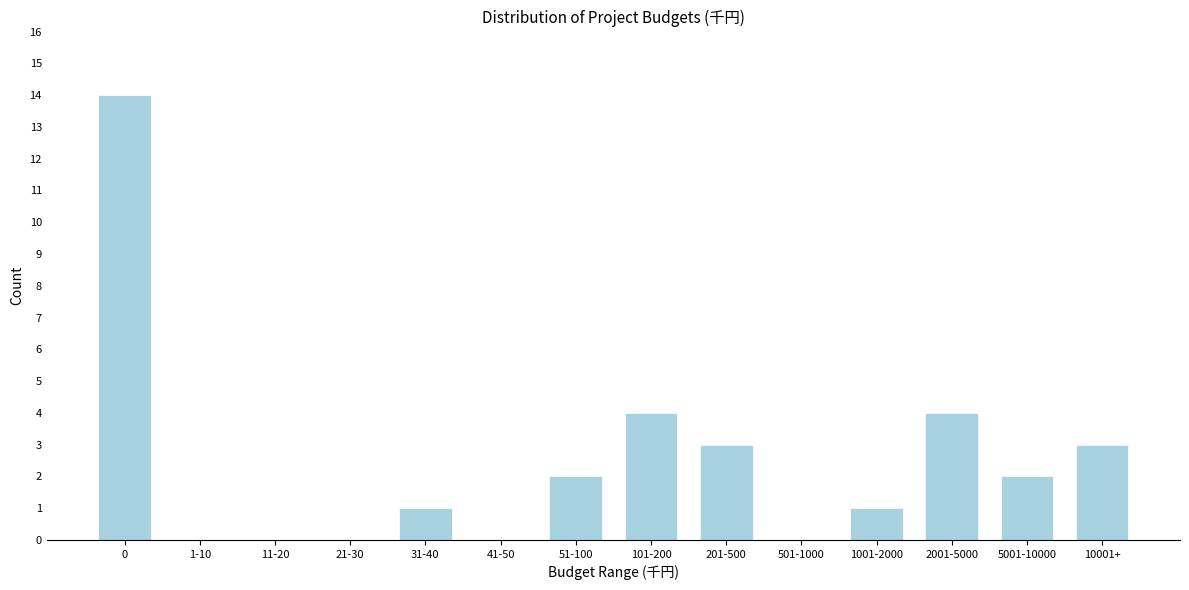

Reading right to left, extract all data points from this chart.

10001+=3	5001-10000=2	2001-5000=4	1001-2000=1	501-1000=0	201-500=3	101-200=4	51-100=2	41-50=0	31-40=1	21-30=0	11-20=0	1-10=0	0=14